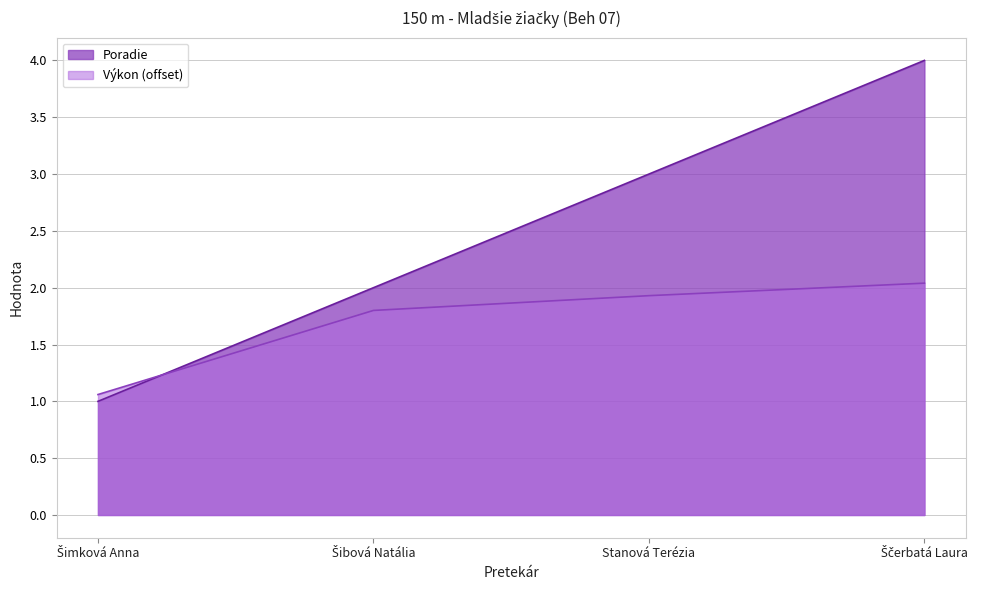

The Výkon series shows 2.0 at Ščerbatá Laura. True or false?

True